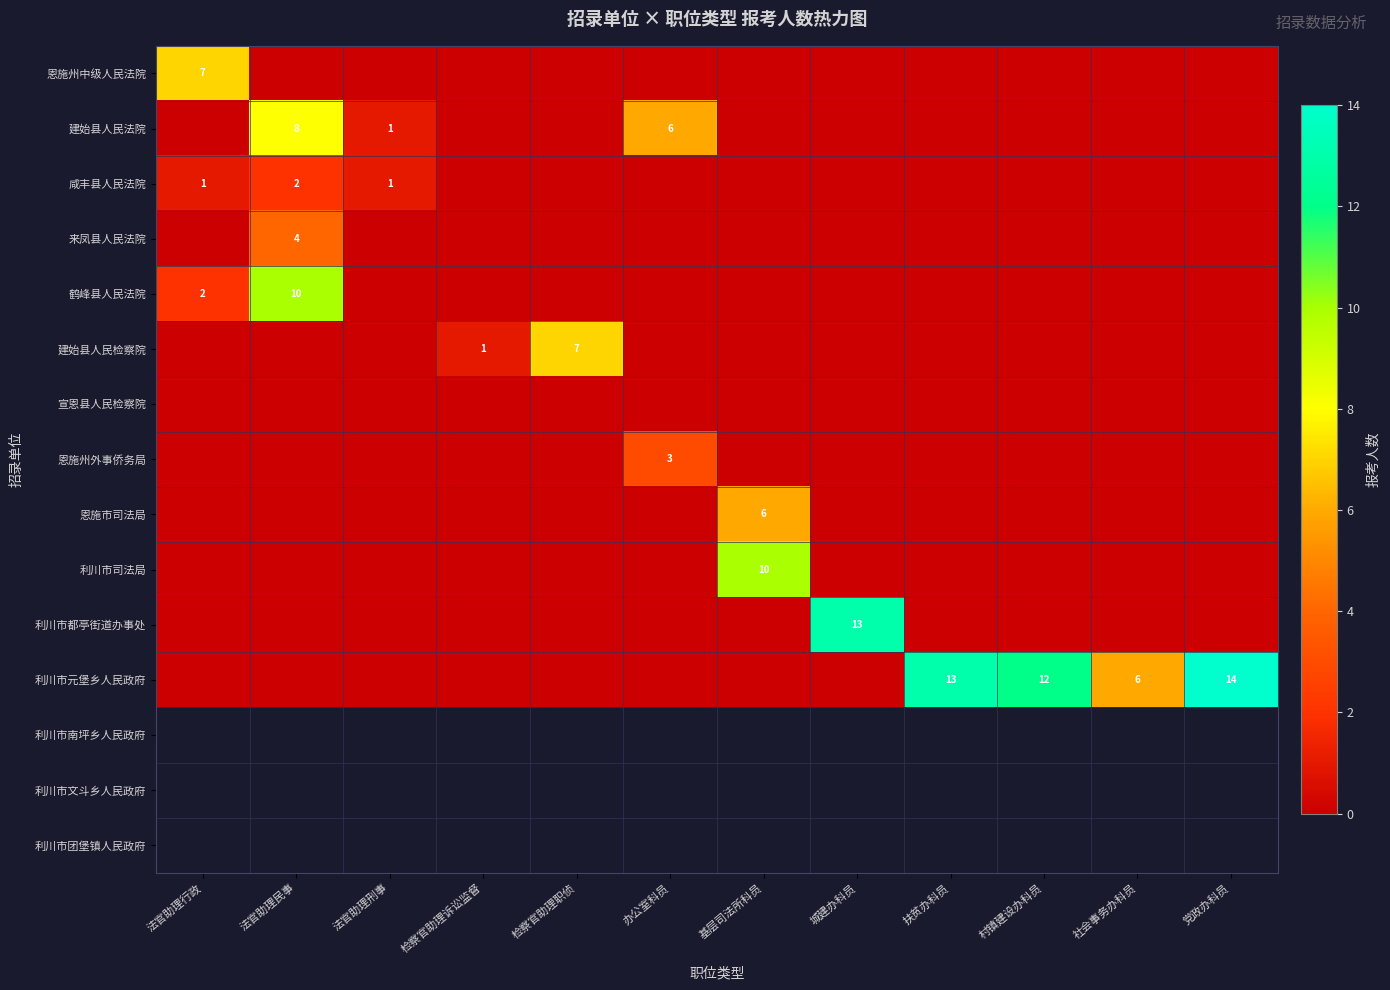

What is the sum of all 利川市都亭街道办事处 values?

13